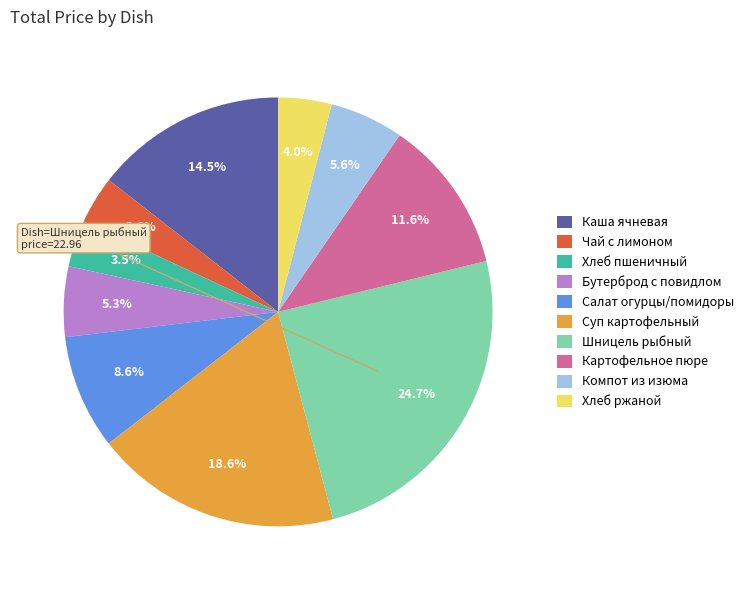

Approximately how many times larger is the value at Каша ячневая compared to Шницель рыбный?

0.6